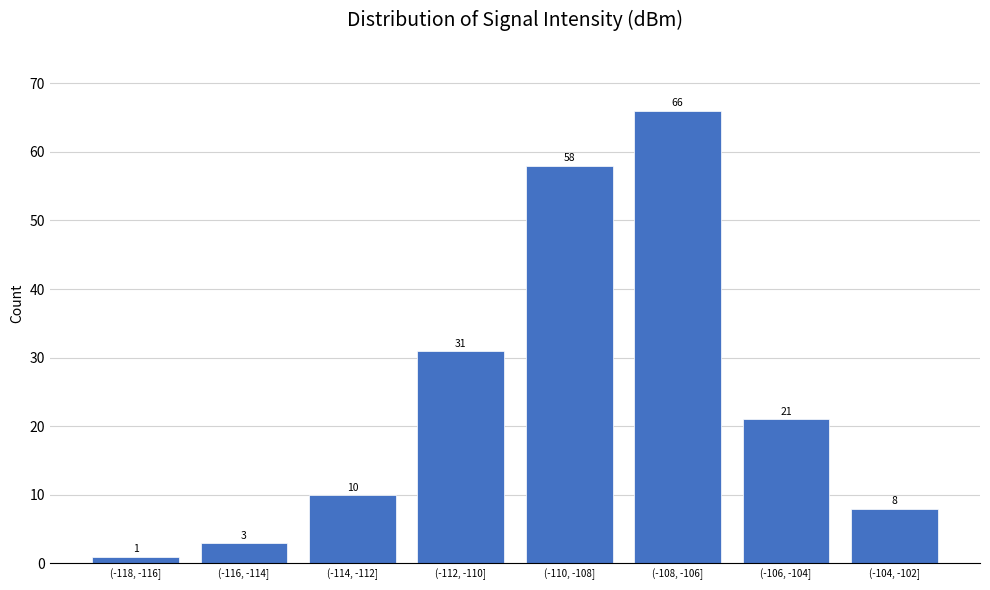

Reading left to right, extract all data points from this chart.

(-118, -116]=1	(-116, -114]=3	(-114, -112]=10	(-112, -110]=31	(-110, -108]=58	(-108, -106]=66	(-106, -104]=21	(-104, -102]=8